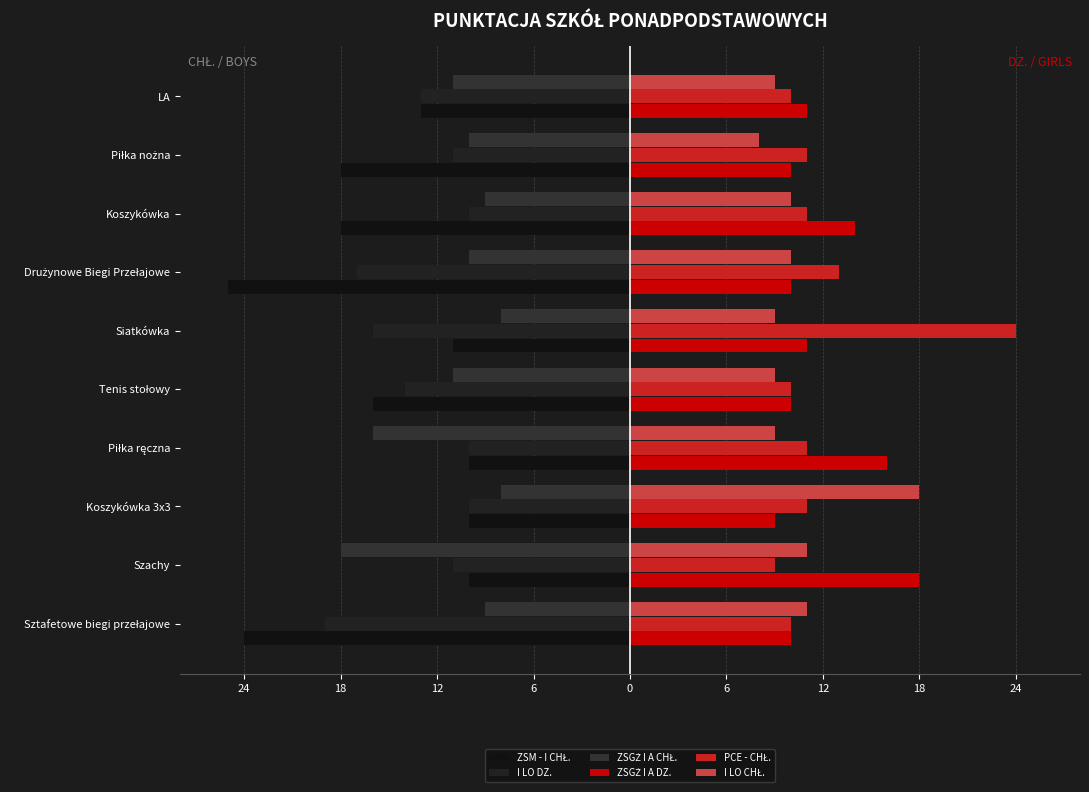

What is the sum of all I LO DZ. values?

-131